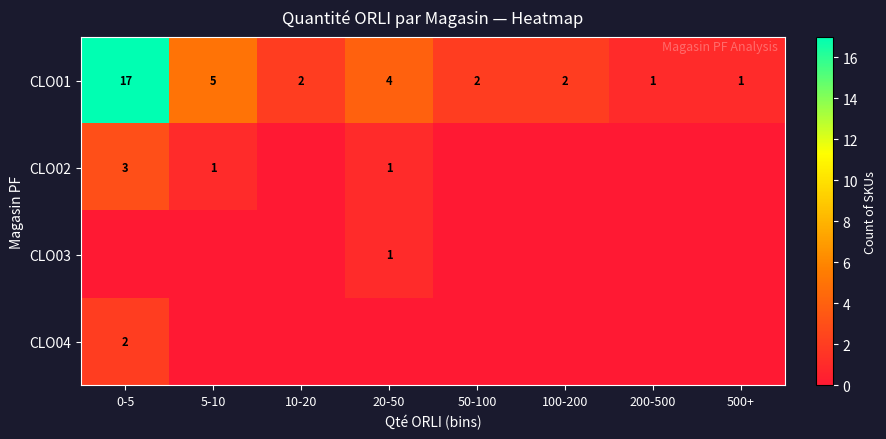

What is the total value across all series at 10-20?

2